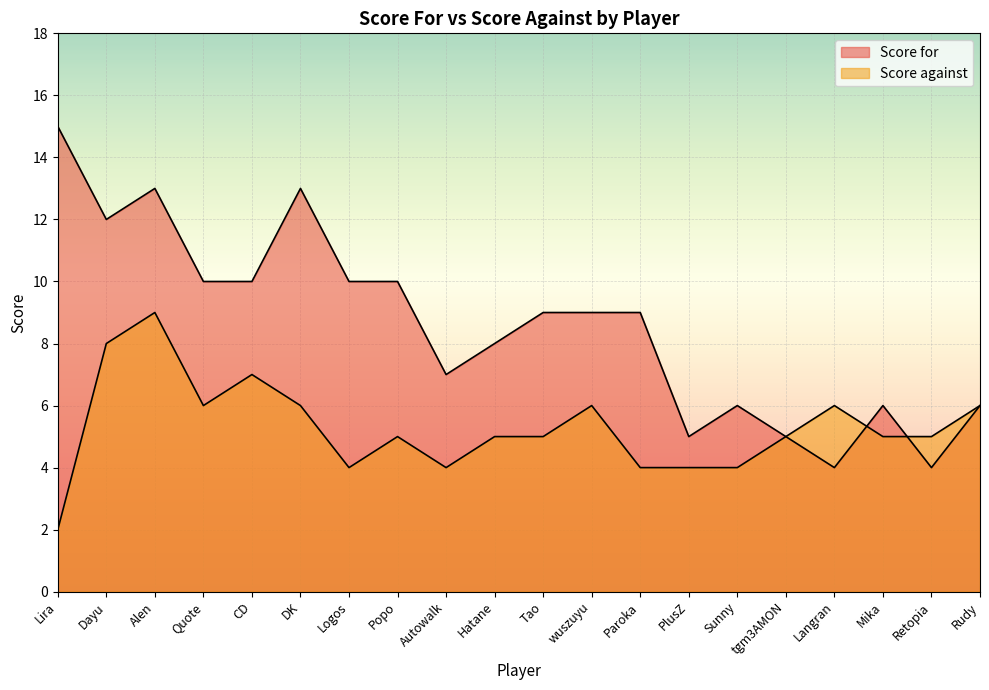

What is the difference between the maximum and second lowest values in the Score against series?

5